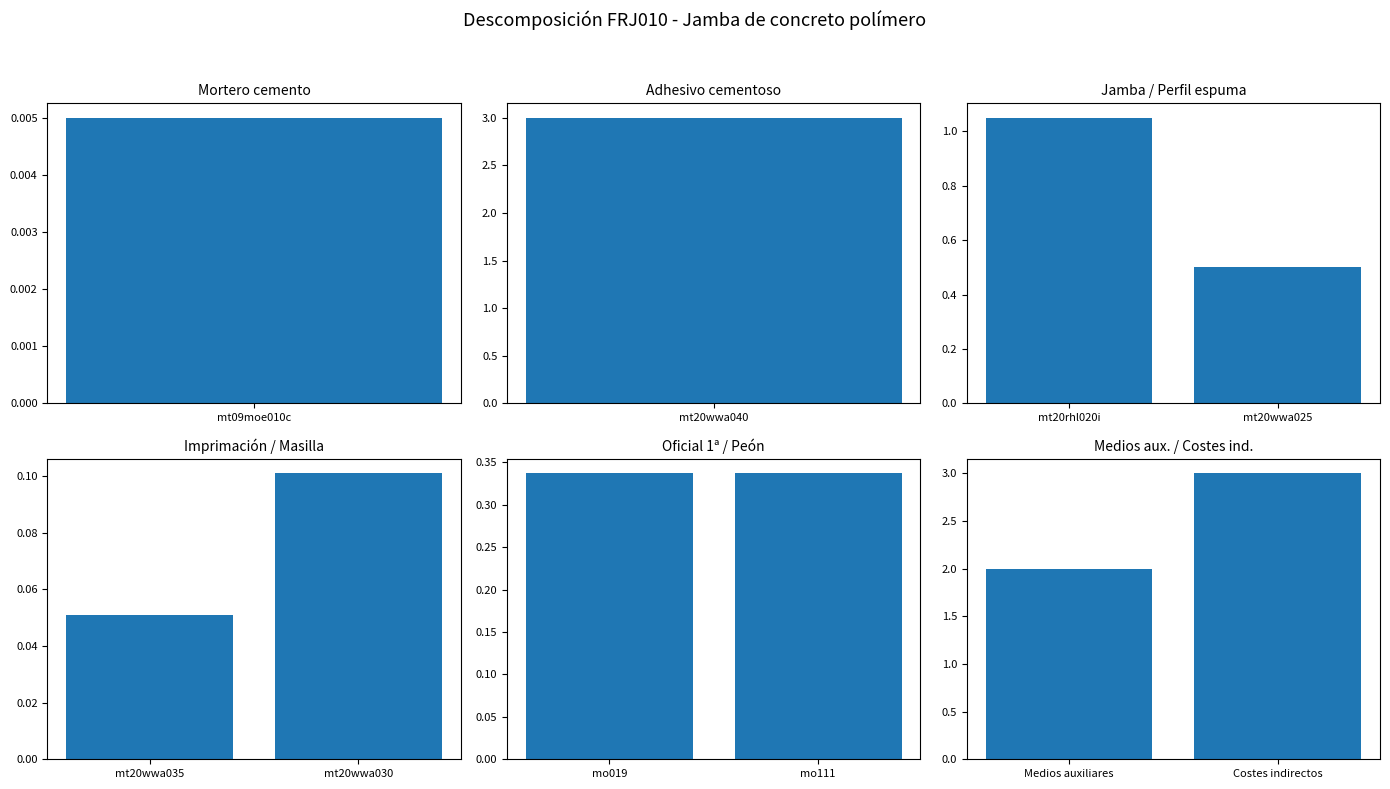

What is the value of the Jamba / Perfil espuma bar at the 1st from the left?

1.1